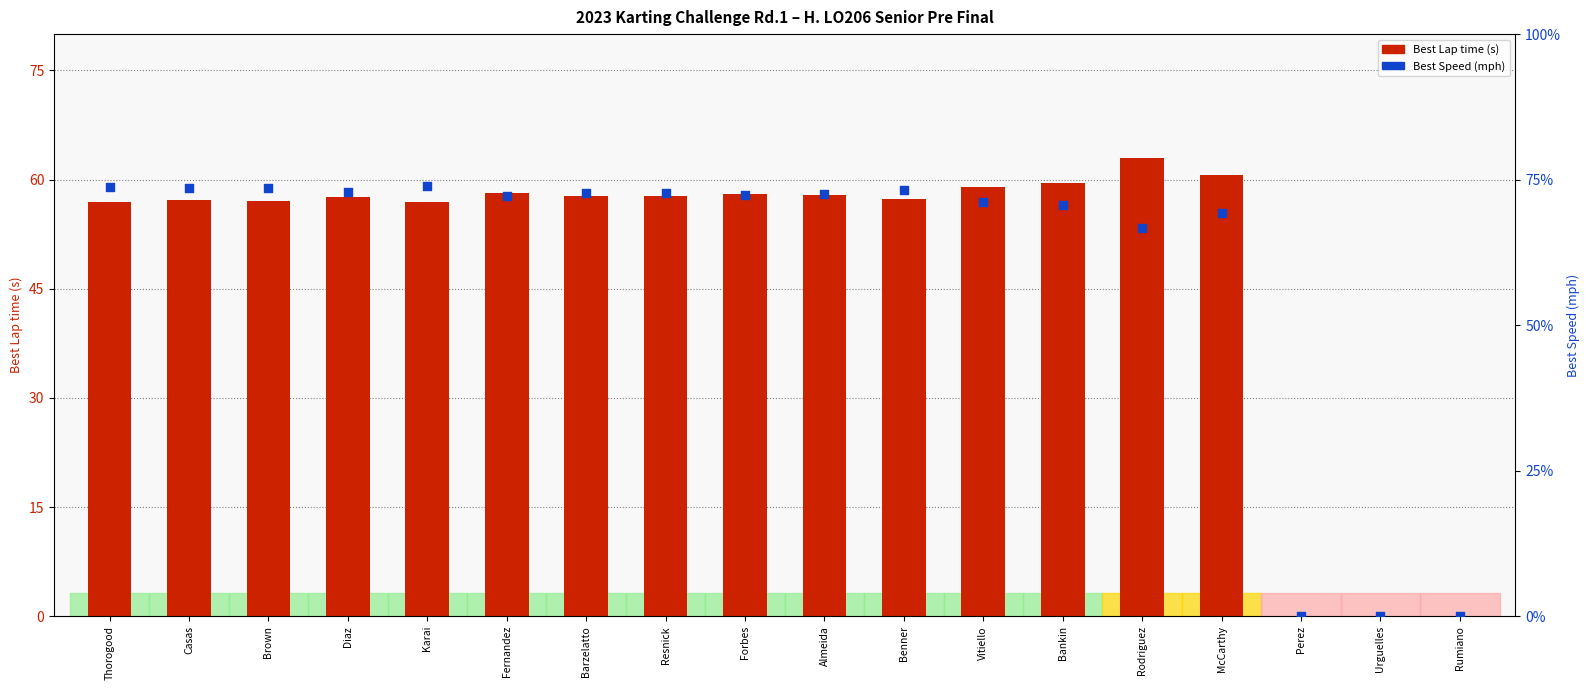

At which category is the sum across all series the highest?

Rodriguez